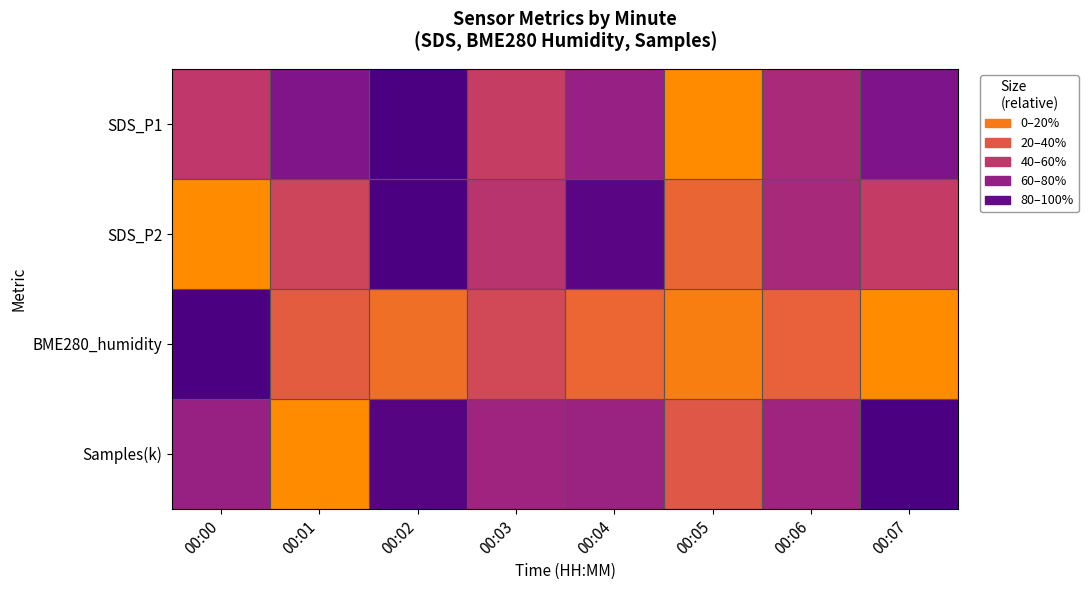

Which series has the largest total across all categories?

Samples(k)